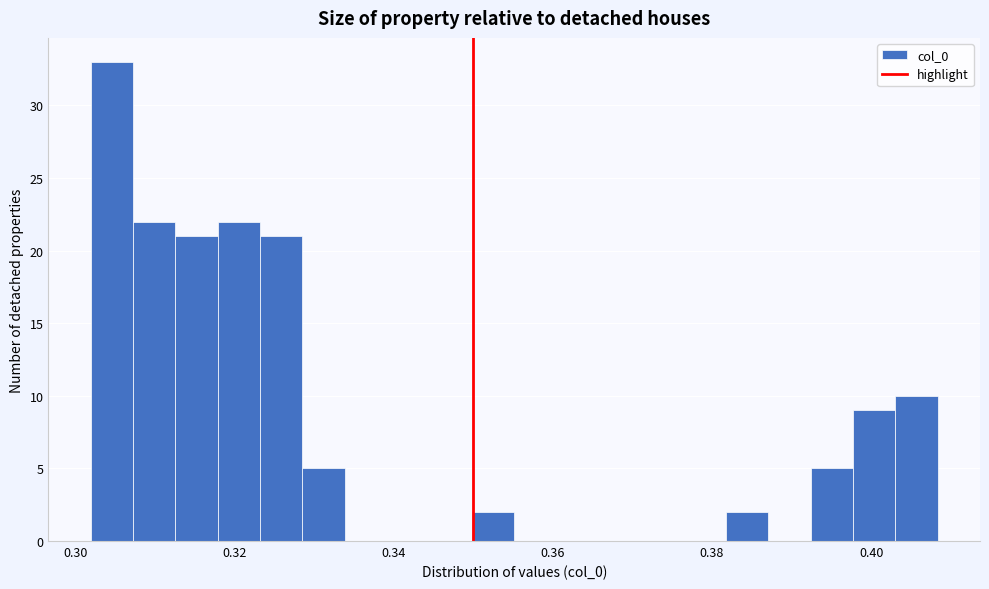

Read against the x-axis, roughly where is the centre of the tallest bar?

0.304